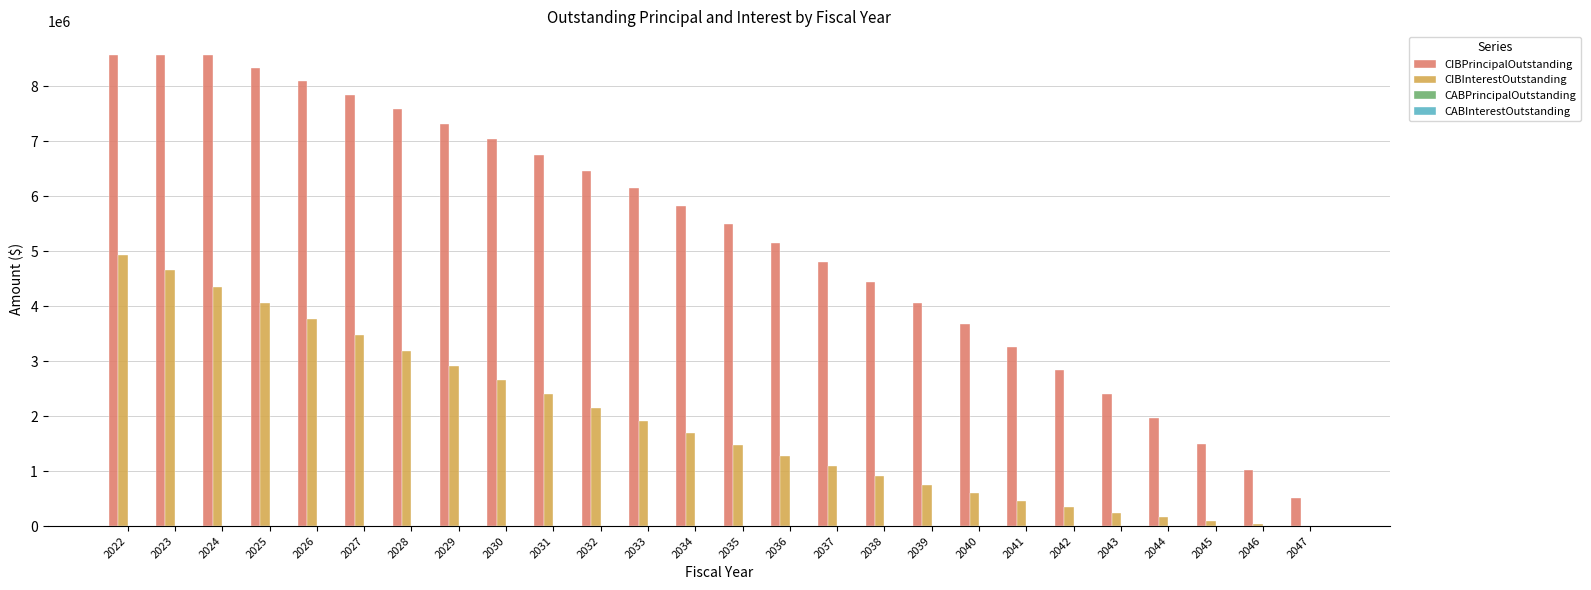

The value of CIBPrincipalOutstanding at 2043 is 2410000.0. True or false?

True